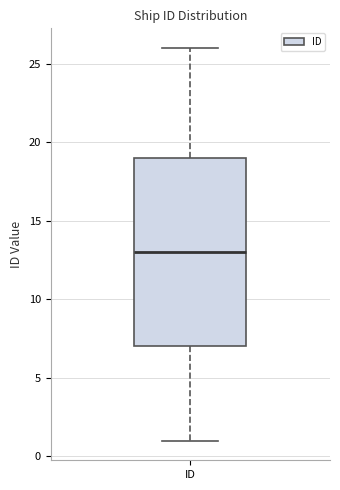

Read this box plot against the y-axis: the position of the median line, the range covered by the box, and the ends of both whiskers. The values are not printed on the chart, so give them approximately, as read against the axis.

median 13, box 7 to 19, whiskers 1 to 26